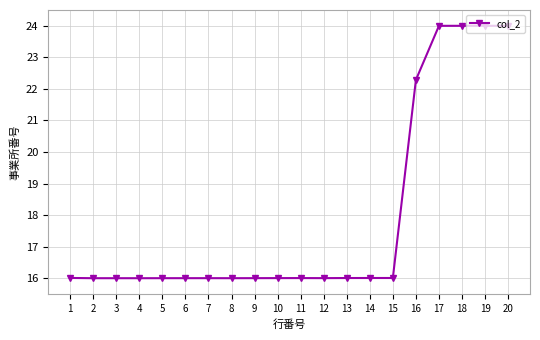

The value at 10 is 16.0. True or false?

True